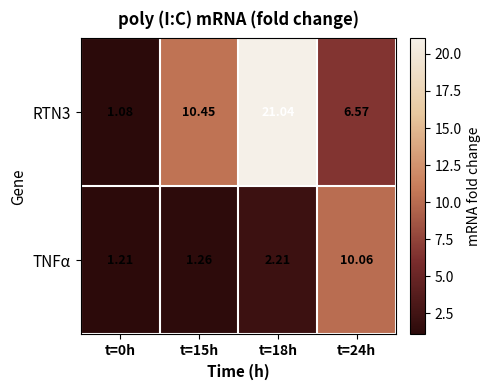

How many data points in TNFα are above 2?

2